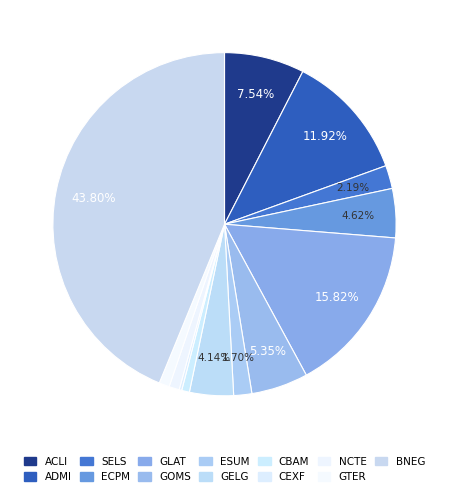

Count the number of slices in the pie.

13